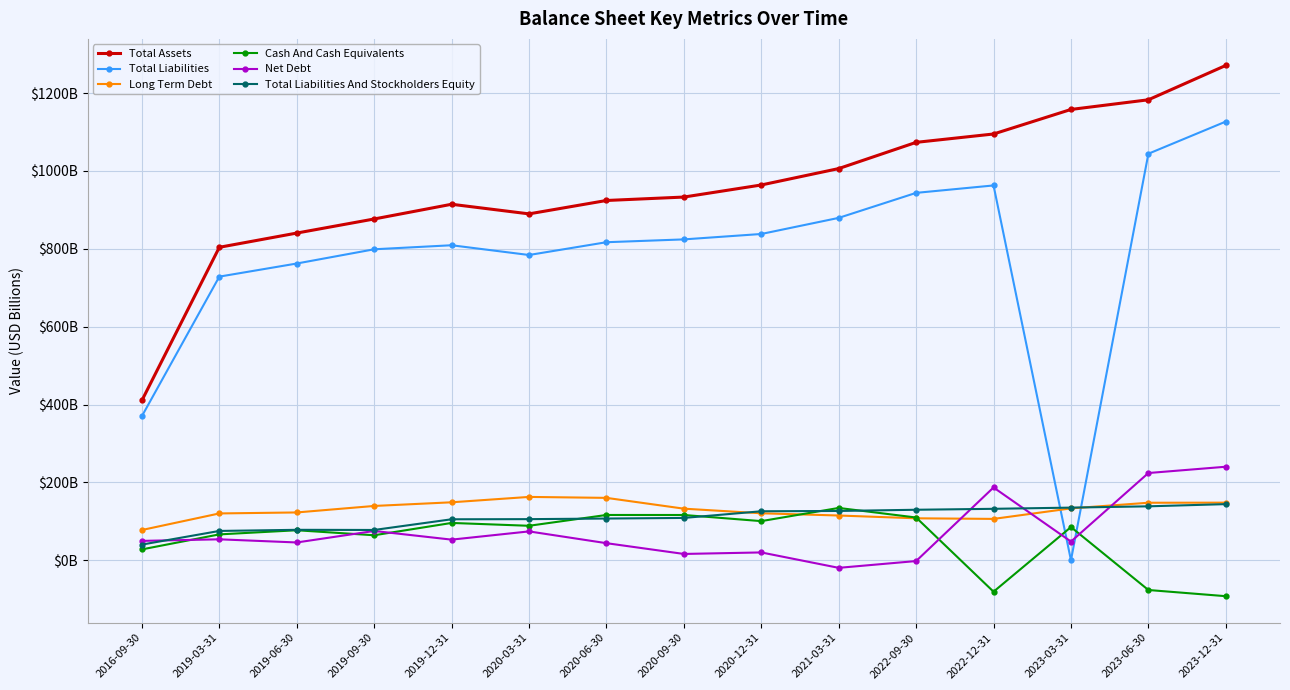

True or false: Cash And Cash Equivalents has a value of 128.1 at 2023-03-31.

False